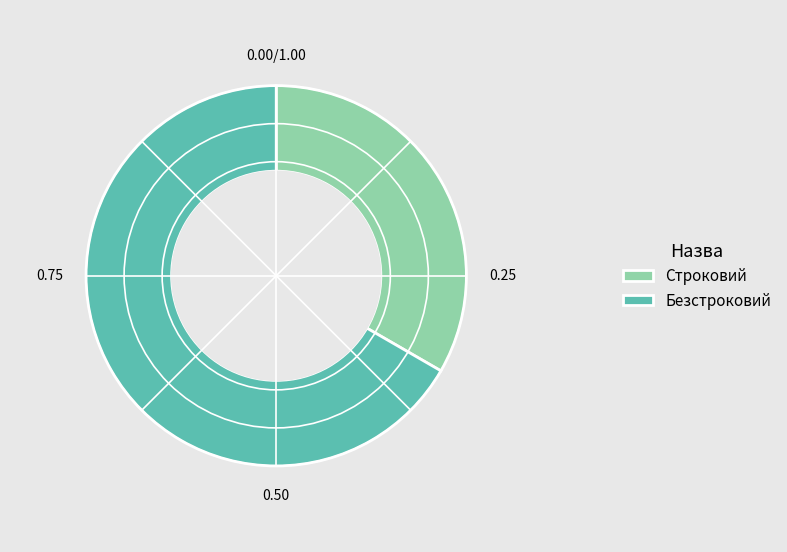

How many segments does this pie chart have?

2